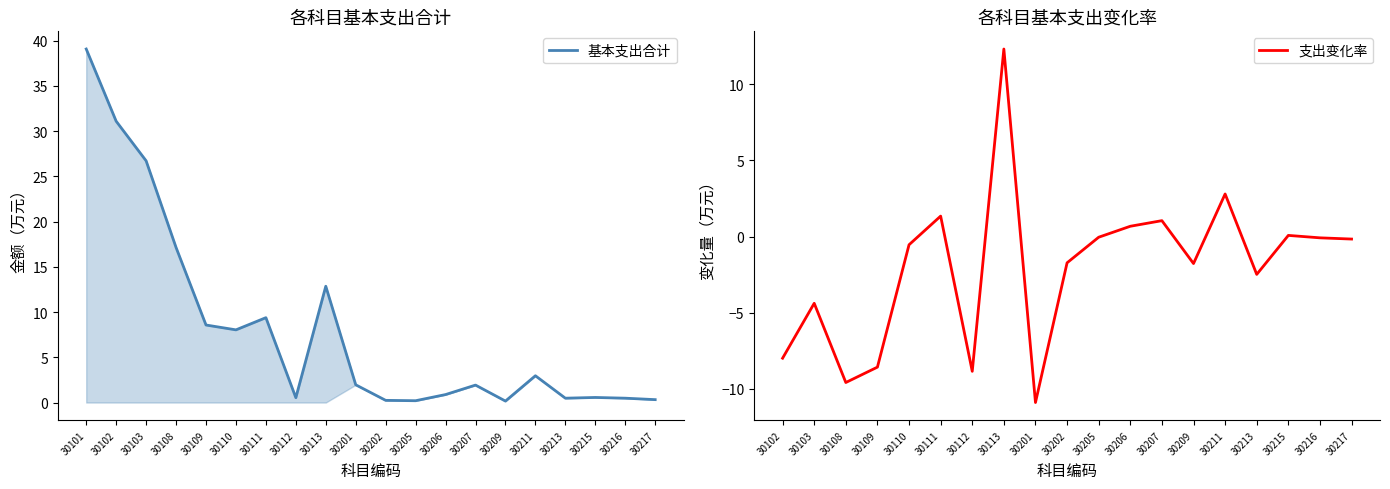

At which category is the sum across all series the highest?

30101